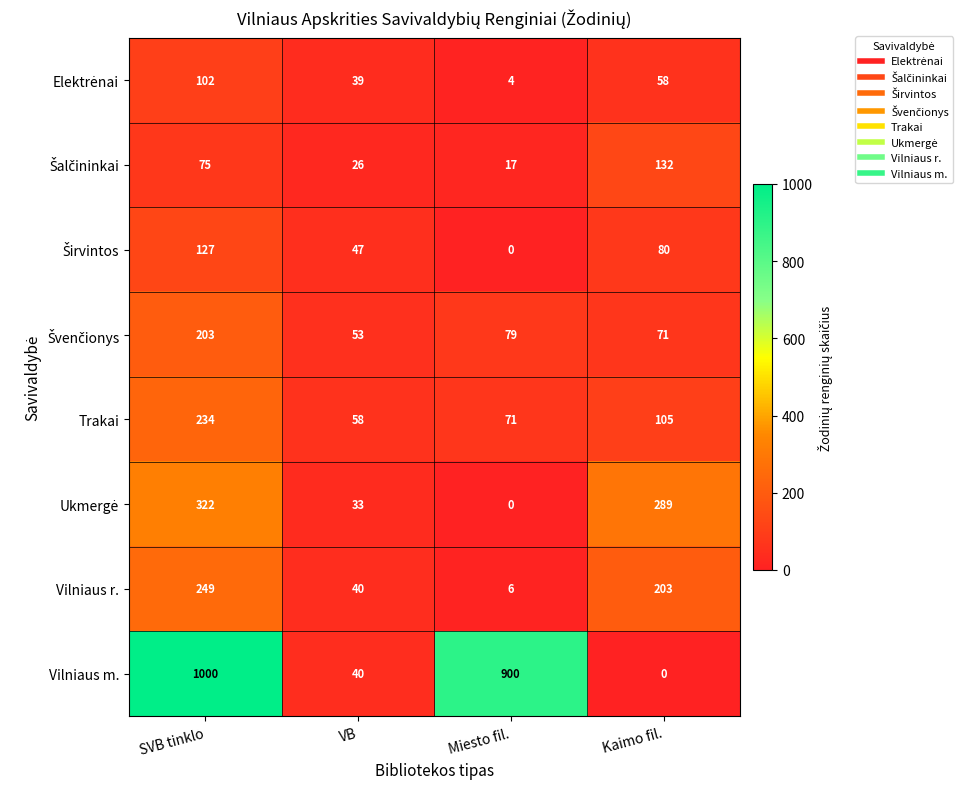

What is the total value across all series at SVB tinklo?

2312